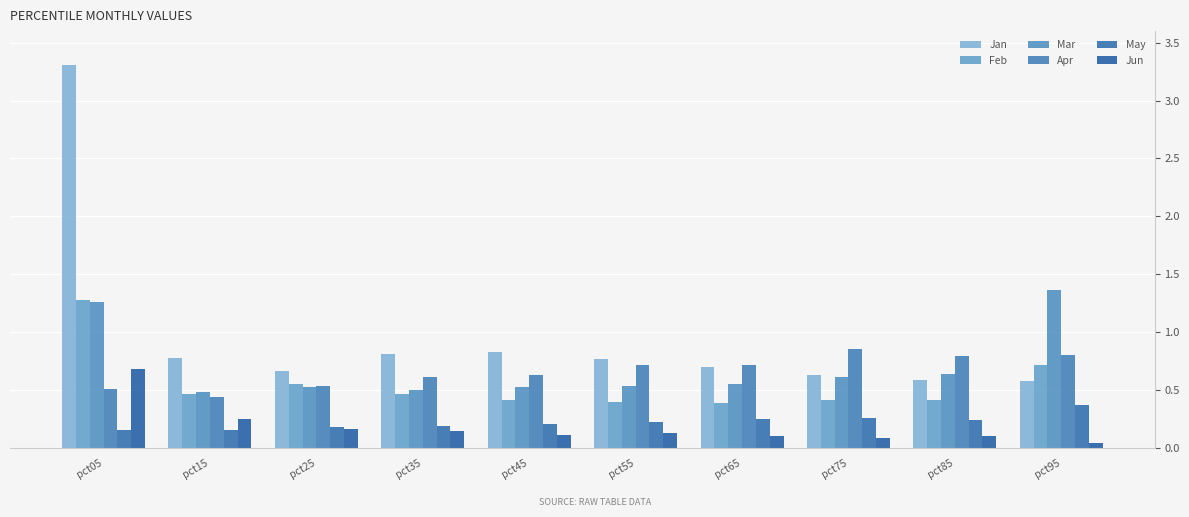

What is the value of the Jun bar at the 9th from the left?

0.1